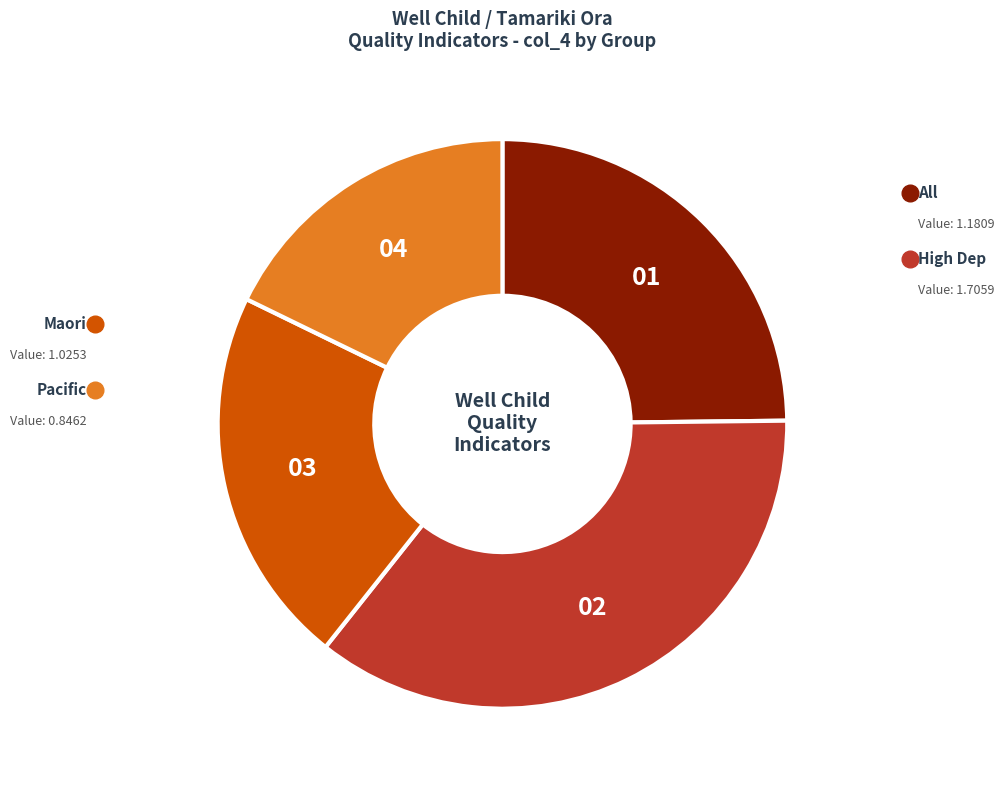

Does any single category account for the majority?

No